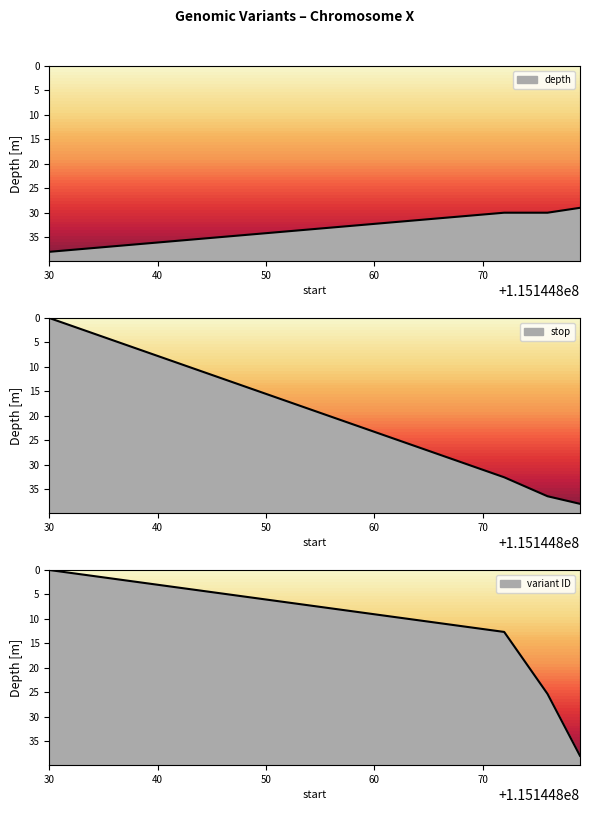

How many data points in variant ID are above 25?

2